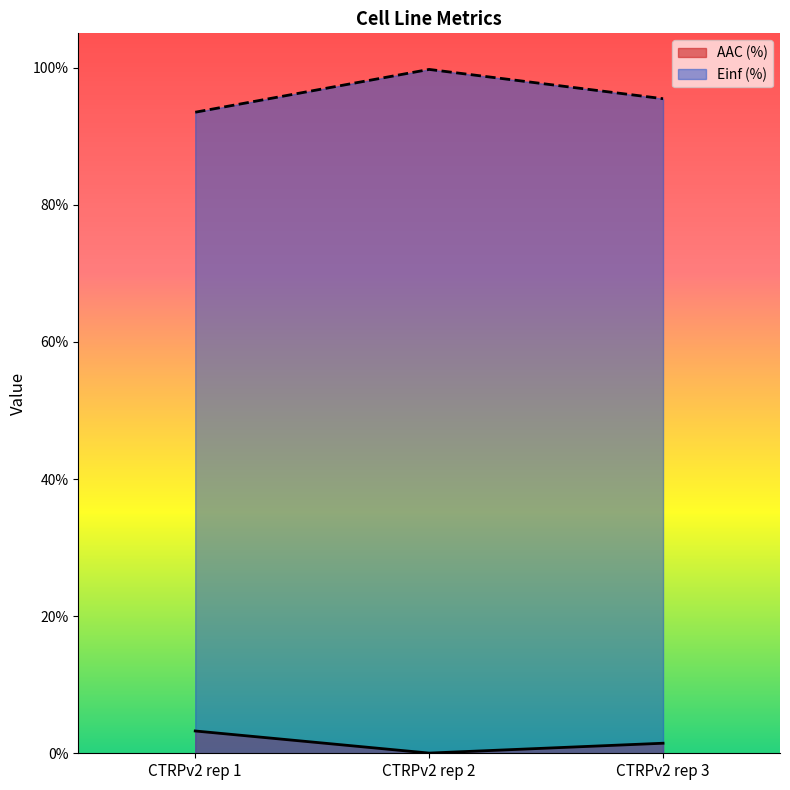

How many data points in Einf (%) are above 95?

2